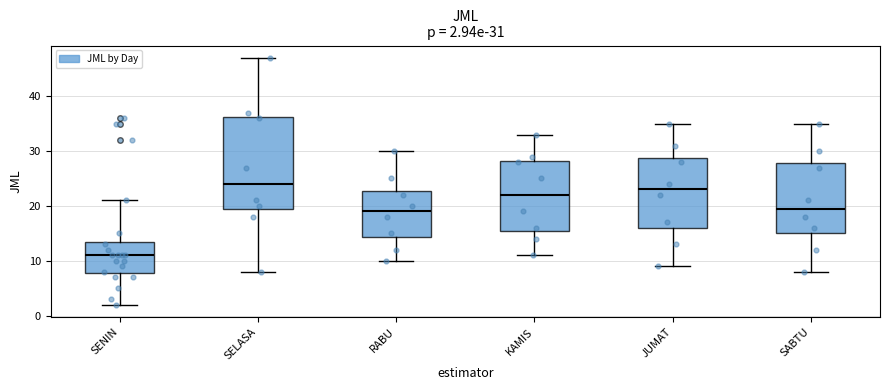

Comparing the boxes themselves (not the whiskers), which one is the tallest?

SELASA